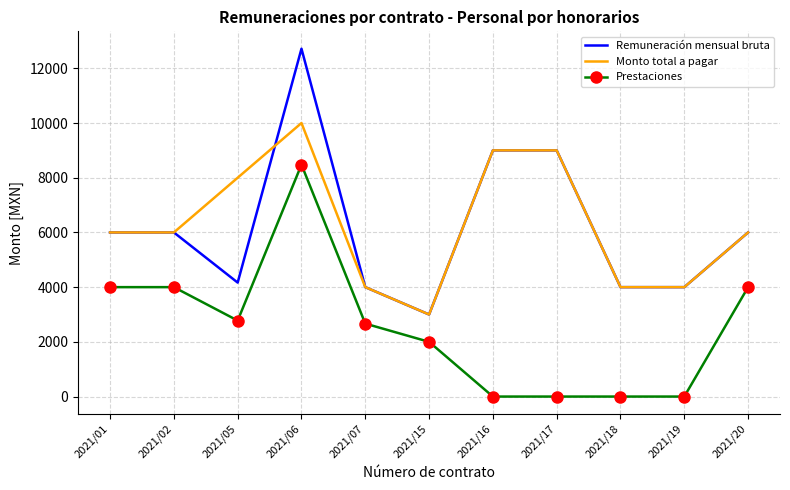

What is the total value across all series at 2021/17?

18000.0